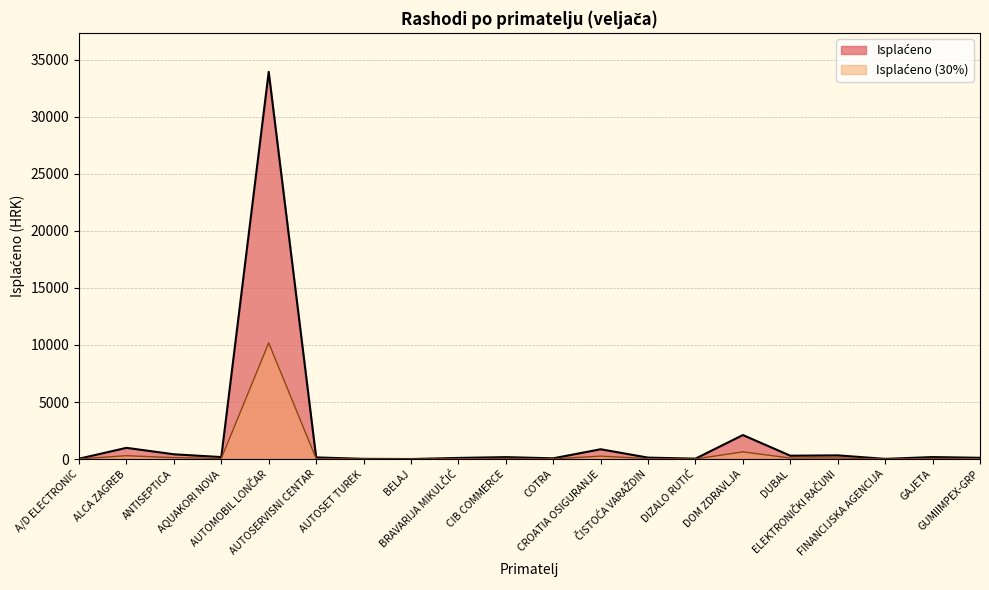

Is it true that the value at GAJETA is 175.1?

True